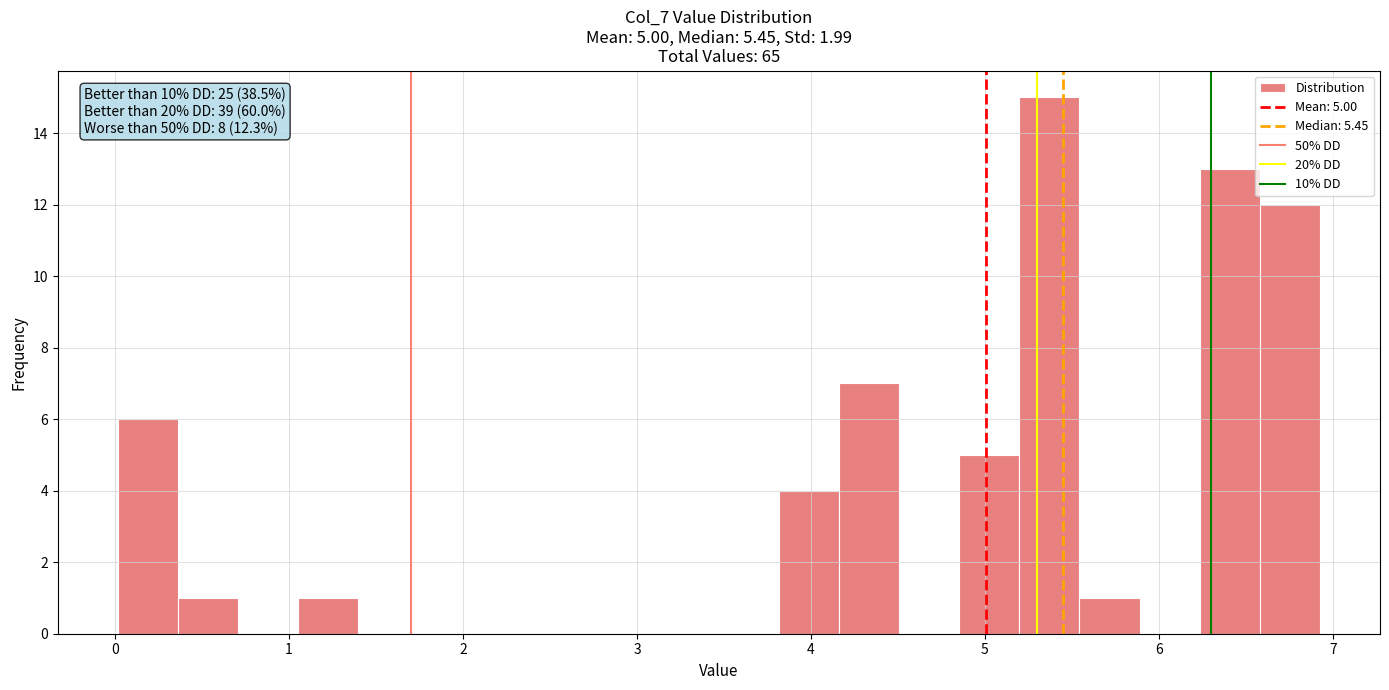

Read against the x-axis, roughly where is the centre of the tallest bar?

5.4